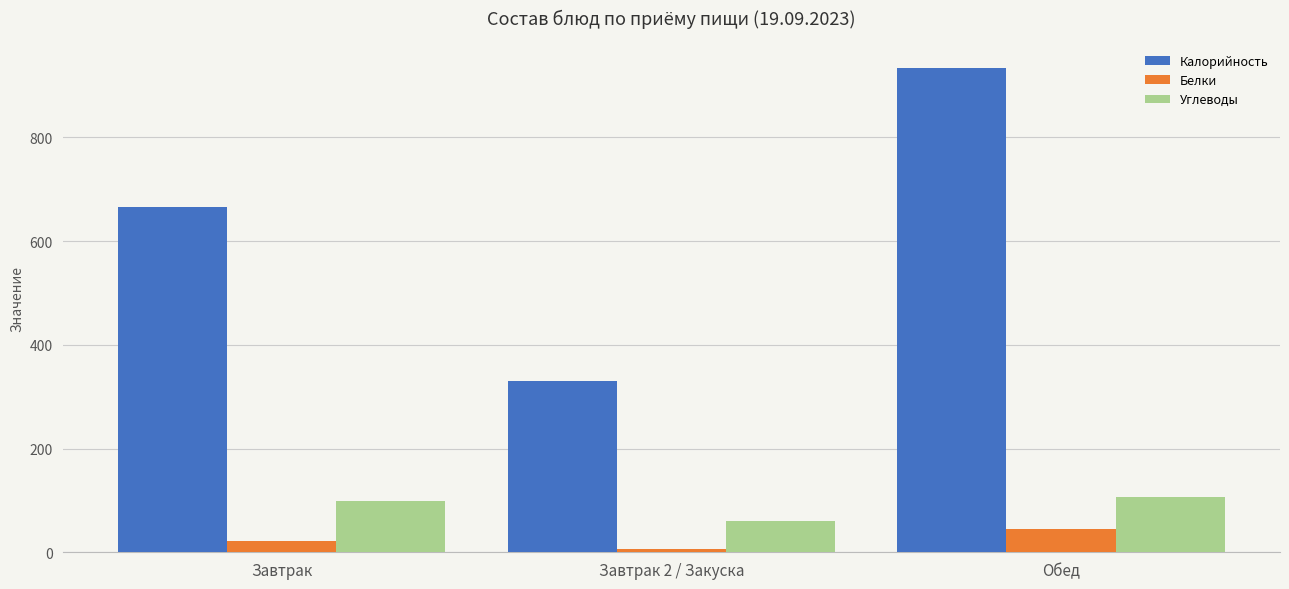

How many categories are shown in the chart?

3